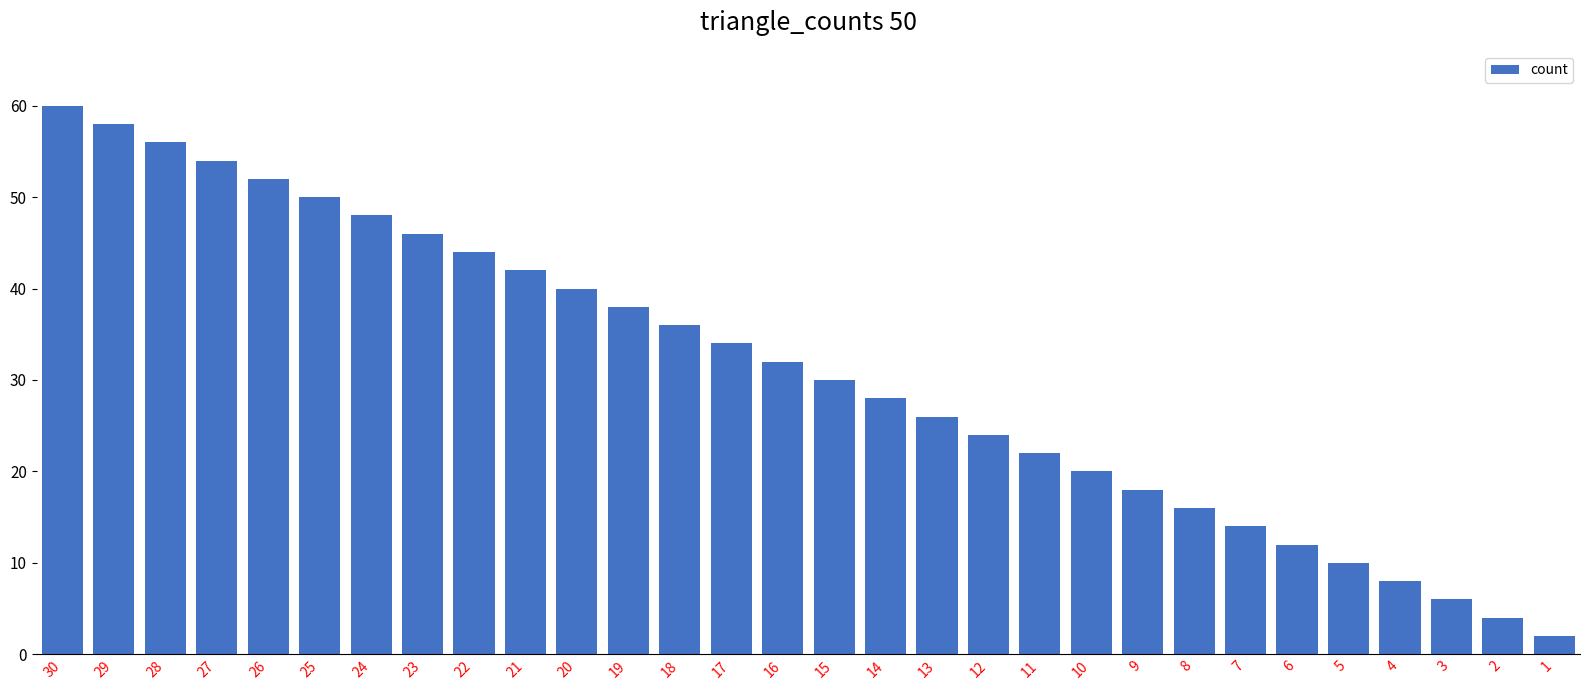

Reading left to right, transcribe all the data shown in this chart.

60	58	56	54	52	50	48	46	44	42	40	38	36	34	32	30	28	26	24	22	20	18	16	14	12	10	8	6	4	2